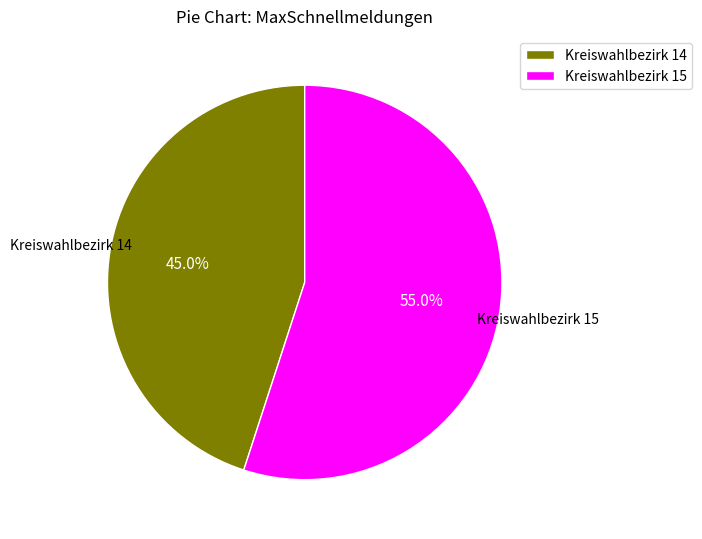

What is the total percentage of Kreiswahlbezirk 15 and Kreiswahlbezirk 14?

100.0%